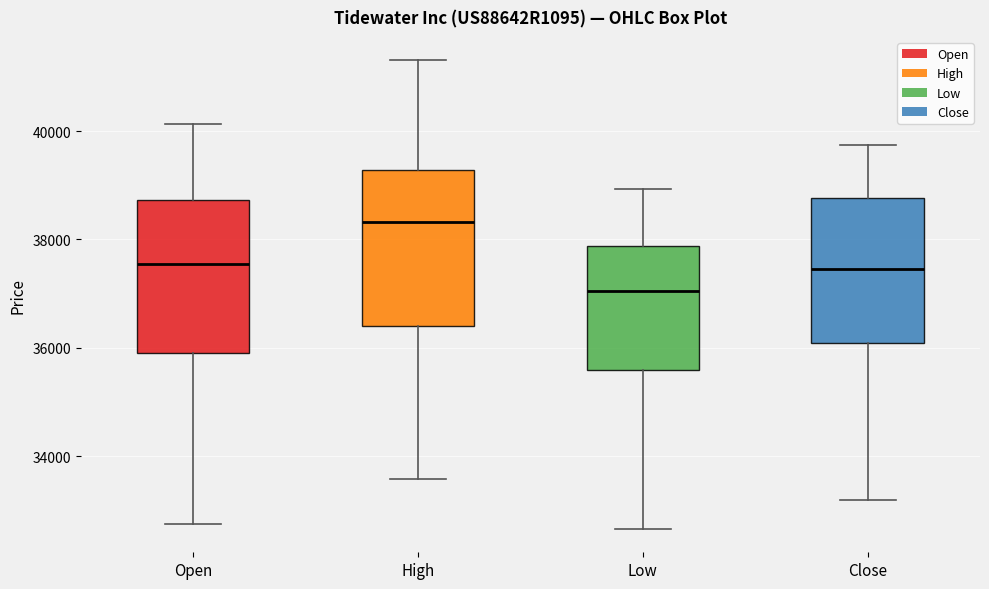

Reading left to right, read every box against the y-axis: the position of its median line, the range the box covers, and the ends of its whiskers. The values are not printed on the chart, so give them approximately, as read against the axis.

Open: median 37600, box 36000 to 38800, whiskers 32800 to 40200
High: median 38400, box 36400 to 39200, whiskers 33600 to 41400
Low: median 37000, box 35600 to 37800, whiskers 32600 to 39000
Close: median 37400, box 36000 to 38800, whiskers 33200 to 39800